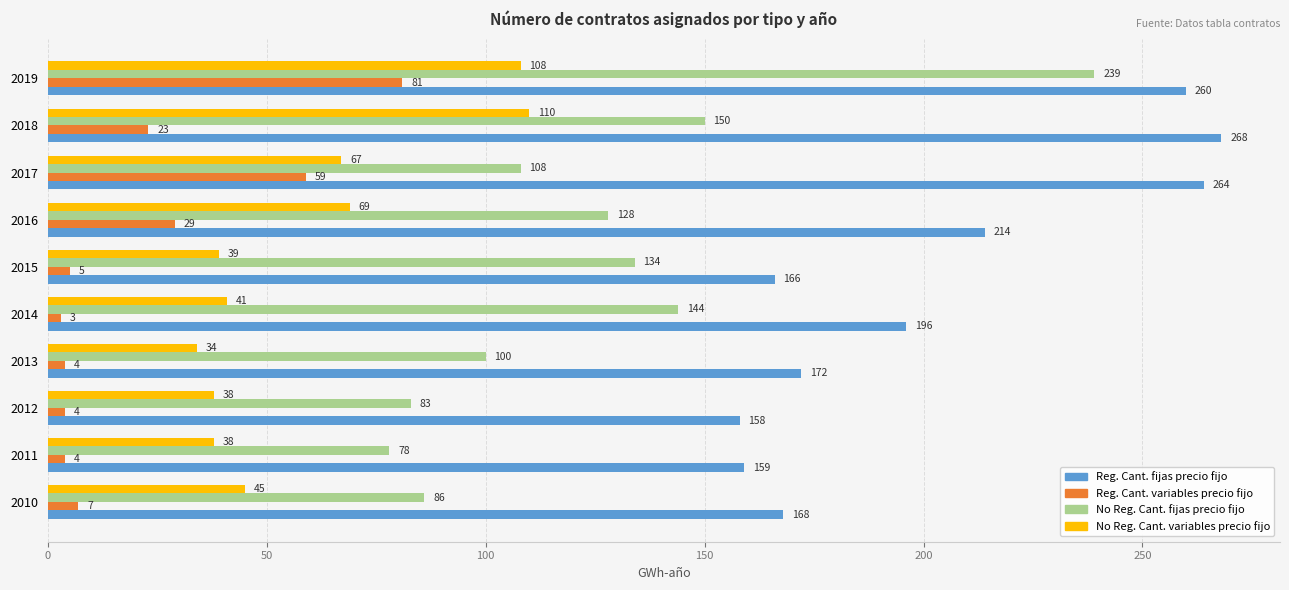

What is the approximate value of No Reg. Cant. fijas precio fijo at 2012?

83